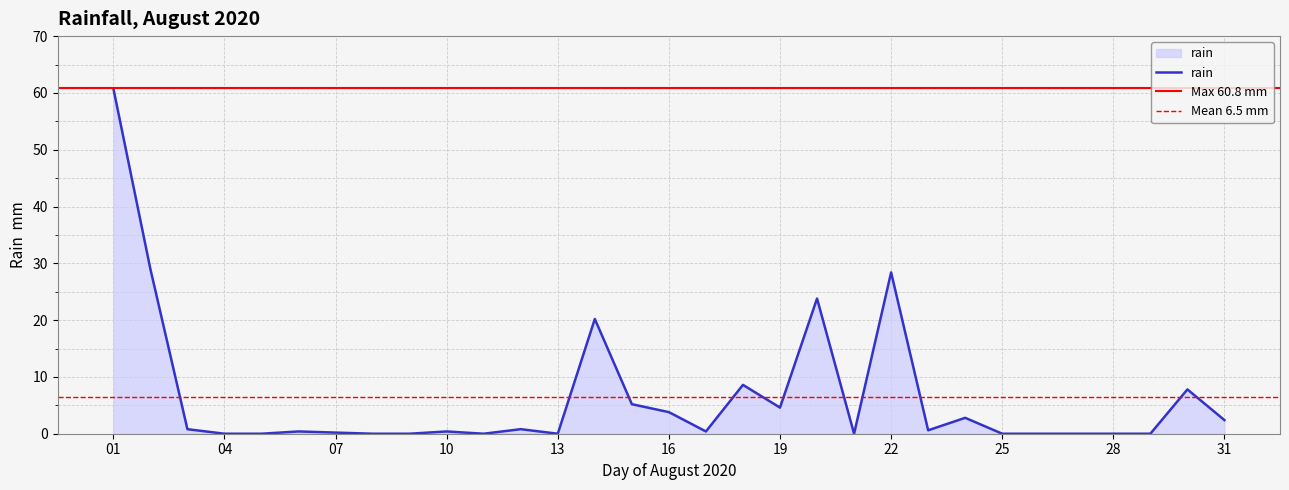

Where is the first local maximum?

2020-08-06